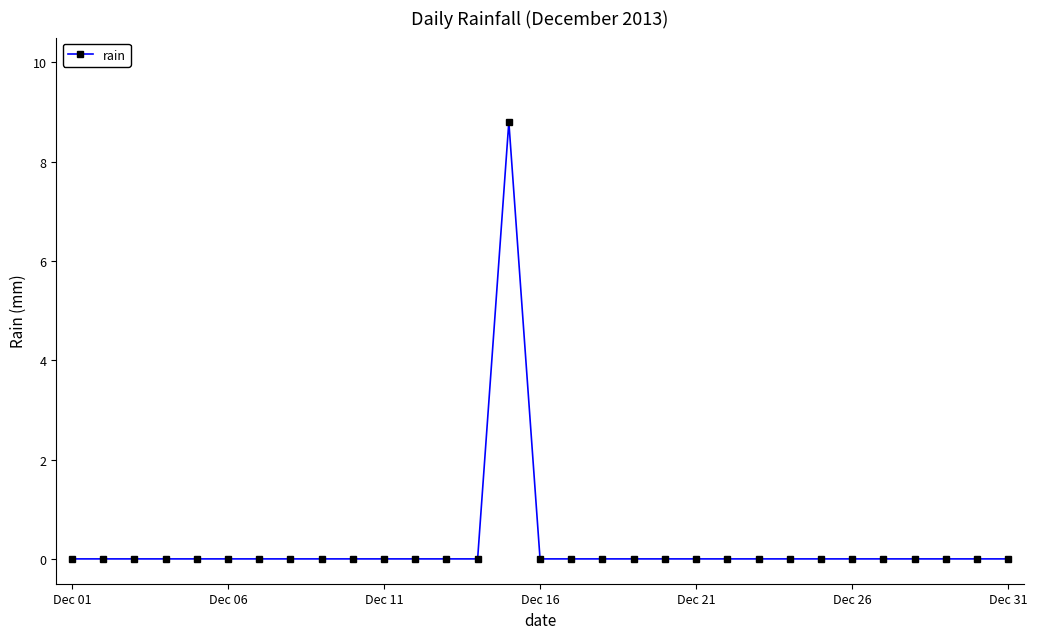

What is the difference between the maximum and minimum values?

8.8